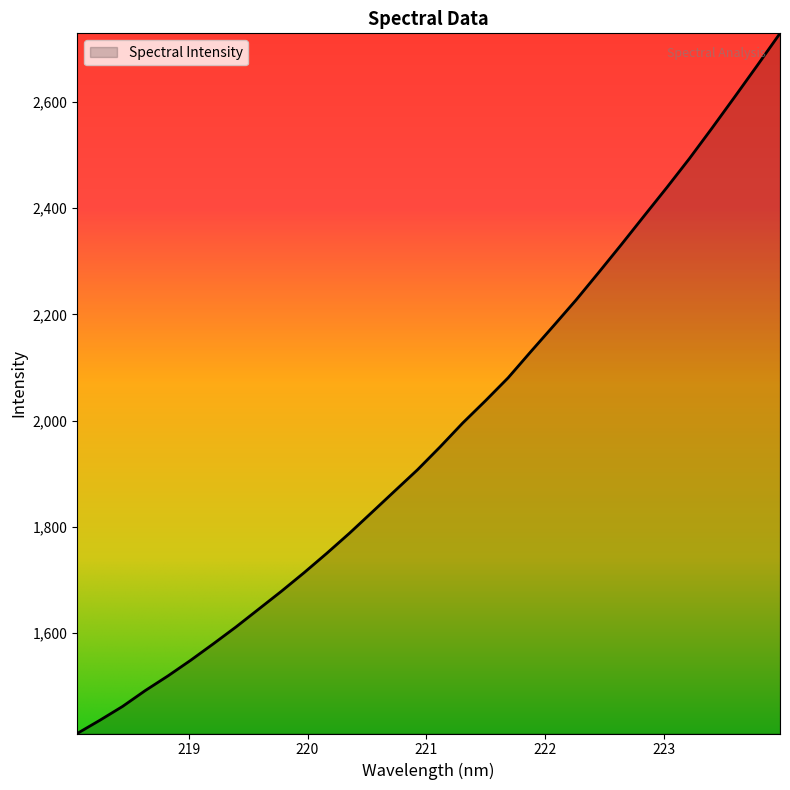

What is the greatest value displayed?

2729.4